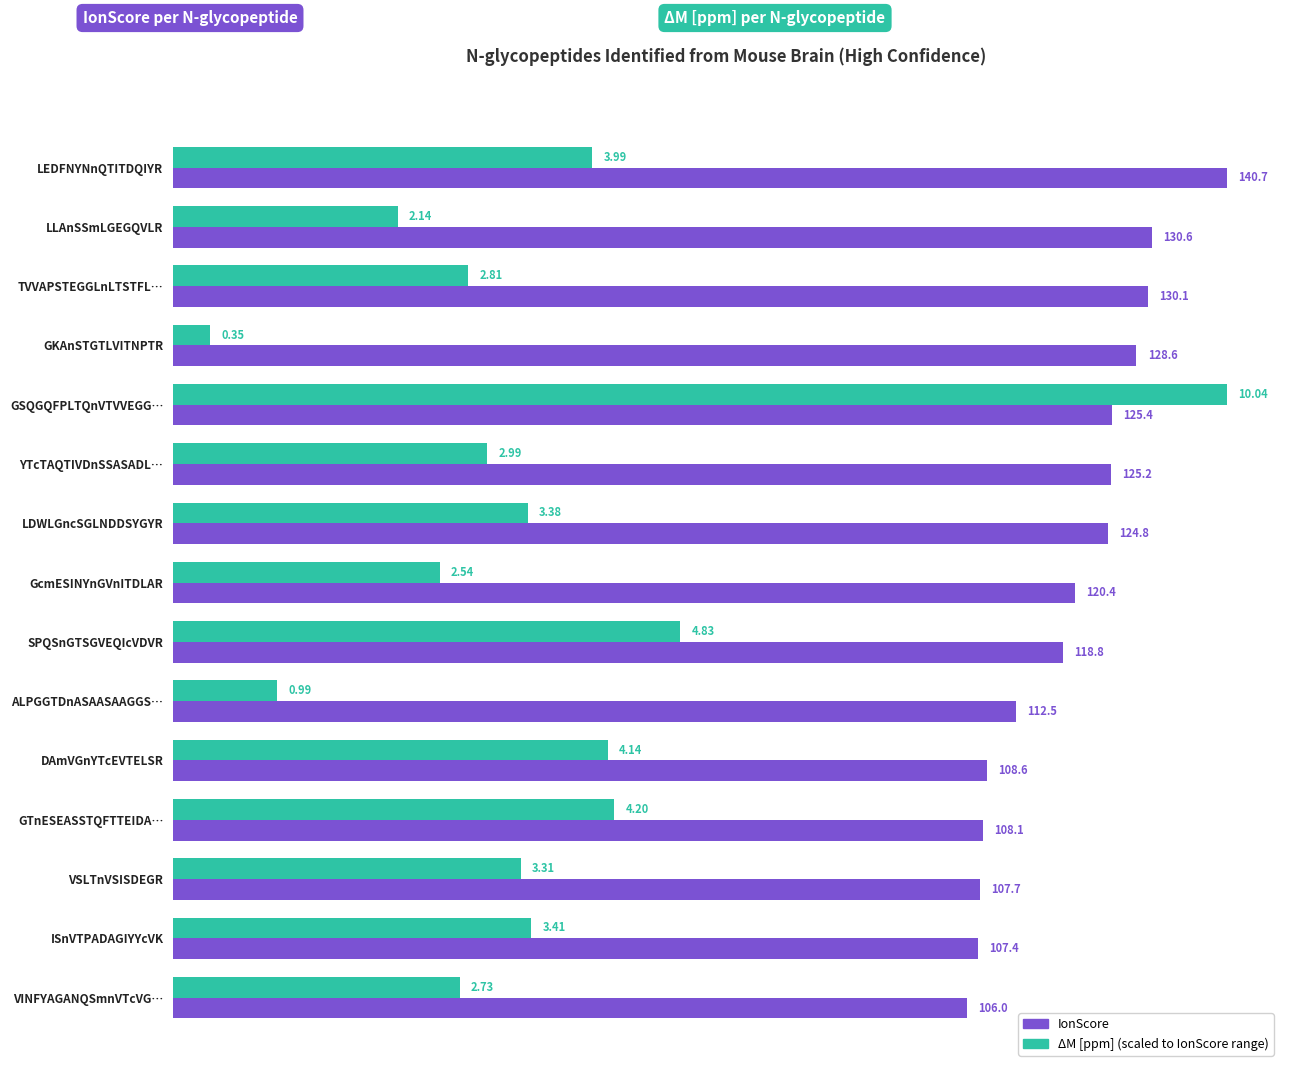

Which category has the lowest value across all series?

GKAnSTGTLVITNPTR